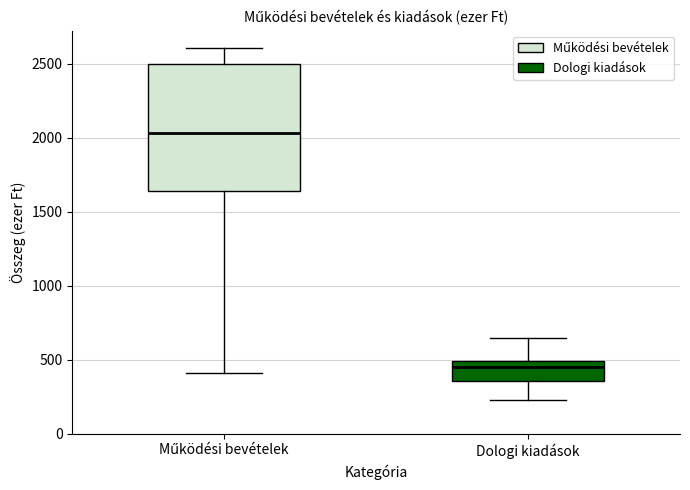

Which box has the lowest median line?

Dologi kiadások